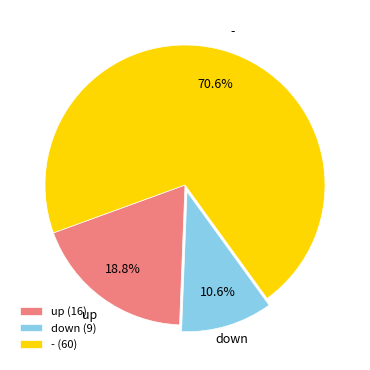

To the nearest percent, what percentage of the pie is -?

71%